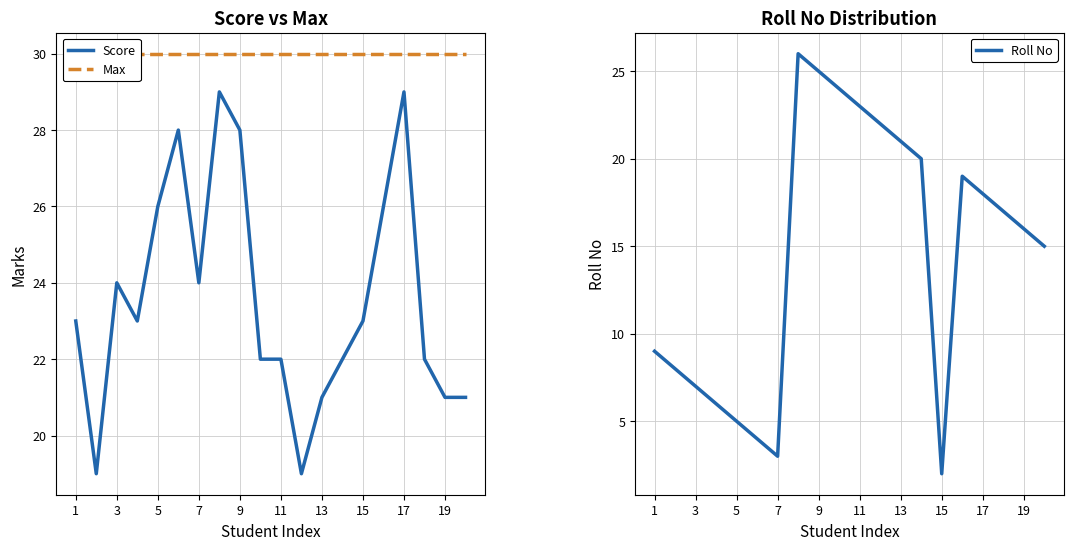

Reading left to right, list all the values displayed in this chart.

Score: 23	19	24	23	26	28	24	29	28	22	22	19	21	22	23	26	29	22	21	21
Max: 30	30	30	30	30	30	30	30	30	30	30	30	30	30	30	30	30	30	30	30
Roll No: 9	8	7	6	5	4	3	26	25	24	23	22	21	20	2	19	18	17	16	15